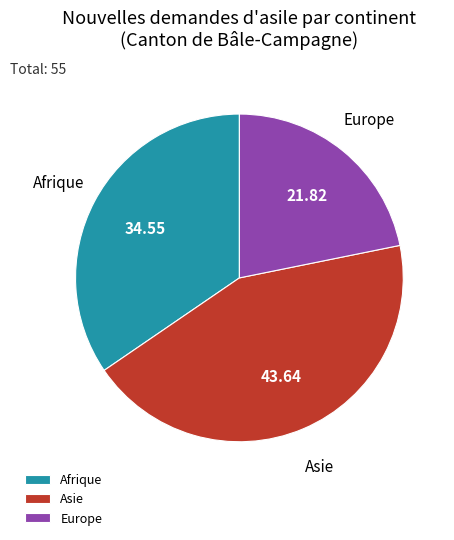

Between Afrique and Europe, which is larger?

Afrique